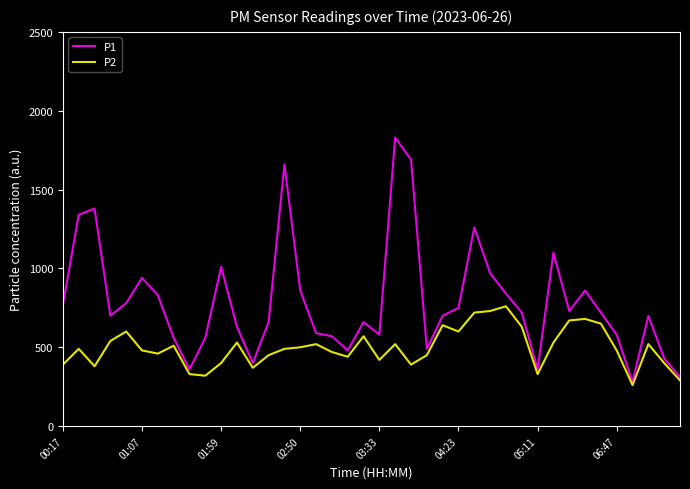

Which series has the widest spread of values?

P1